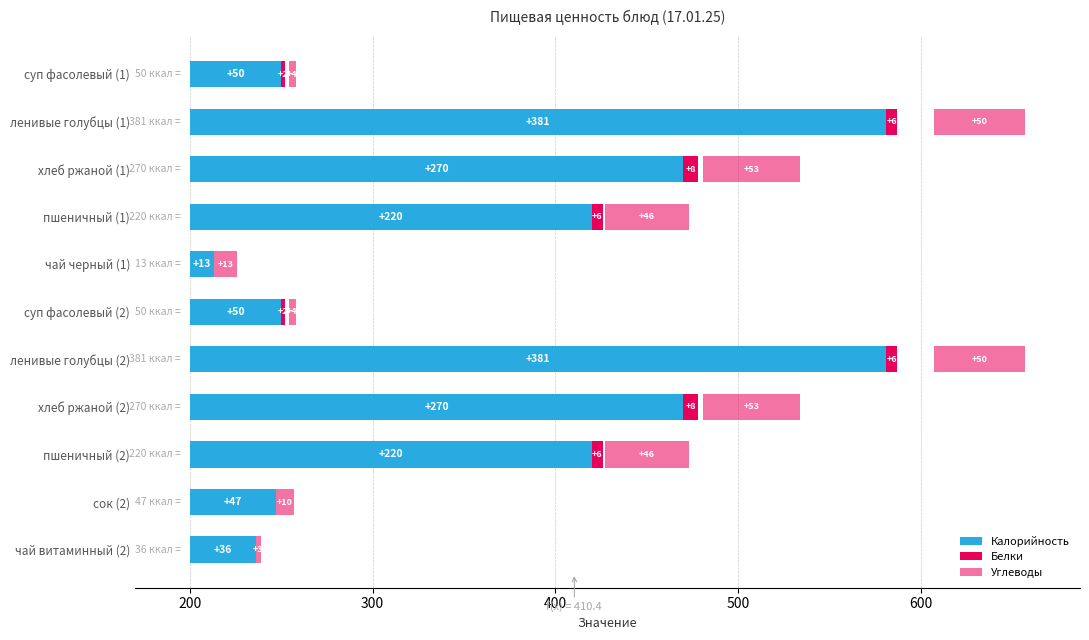

What is the maximum value shown in the chart?

381